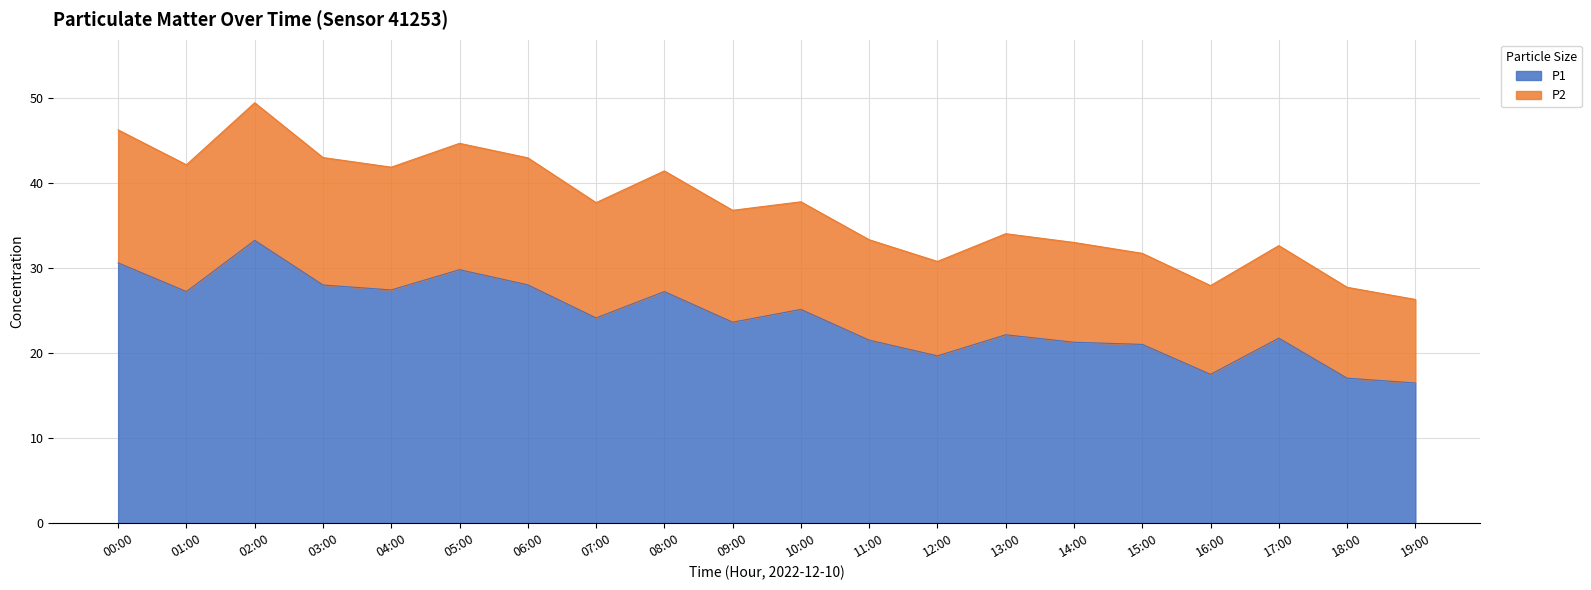

What is the maximum value shown in the chart?

49.4